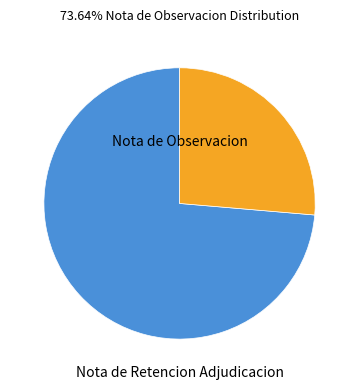

Does any single category account for the majority?

Yes